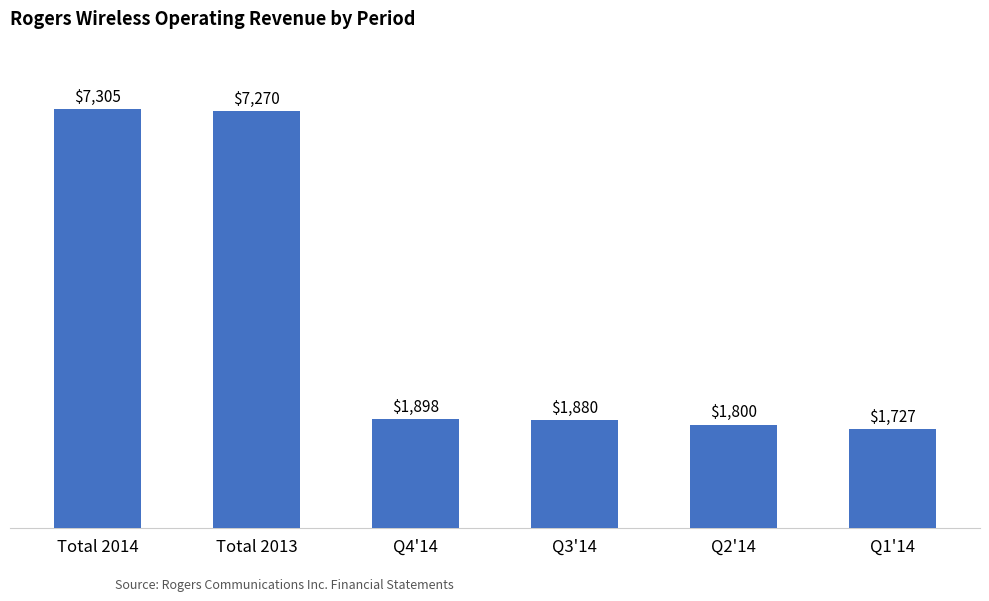

Rank the categories by value from lowest to highest.

Q1'14, Q2'14, Q3'14, Q4'14, Total 2013, Total 2014